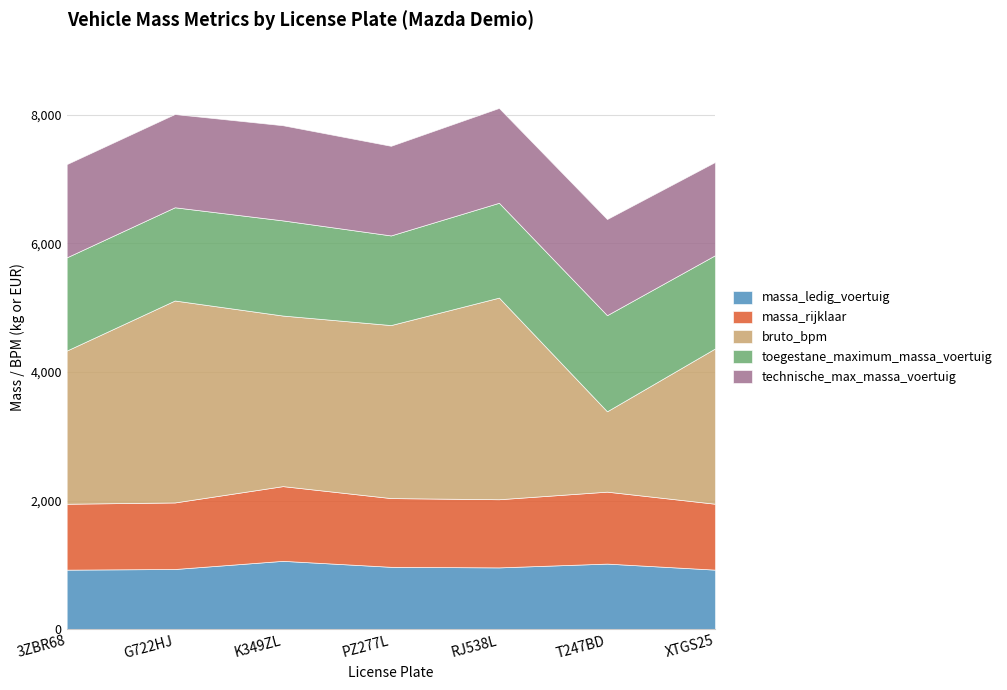

What is the minimum value for bruto_bpm?

1250